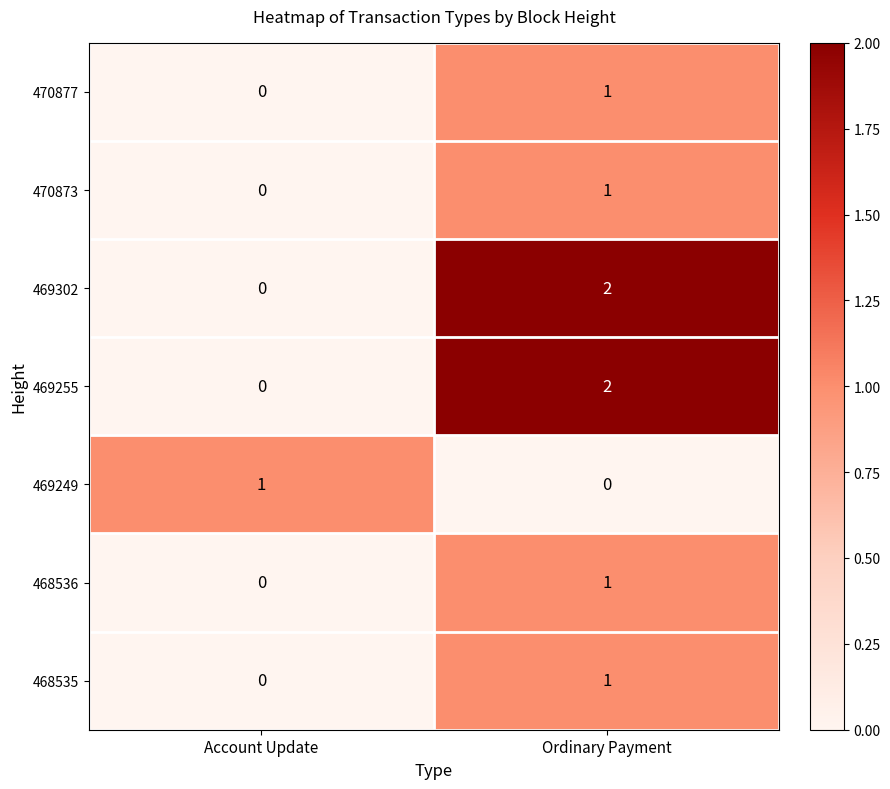

At which category is the sum across all series the highest?

Ordinary Payment